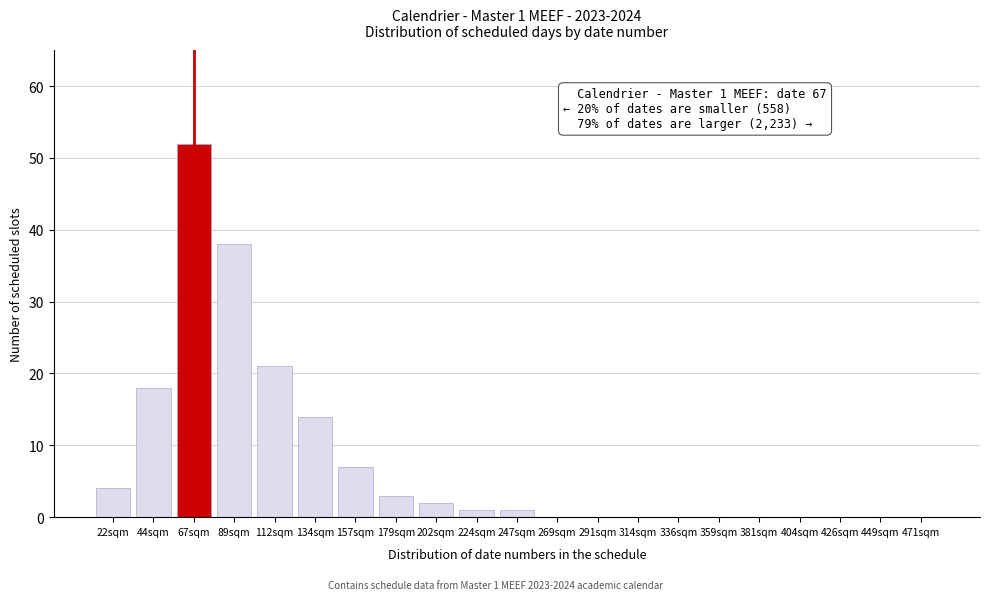

Reading left to right, transcribe all the data shown in this chart.

22sqm=4	44sqm=18	67sqm=52	89sqm=38	112sqm=21	134sqm=14	157sqm=7	179sqm=3	202sqm=2	224sqm=1	247sqm=1	269sqm=0	291sqm=0	314sqm=0	336sqm=0	359sqm=0	381sqm=0	404sqm=0	426sqm=0	449sqm=0	471sqm=0